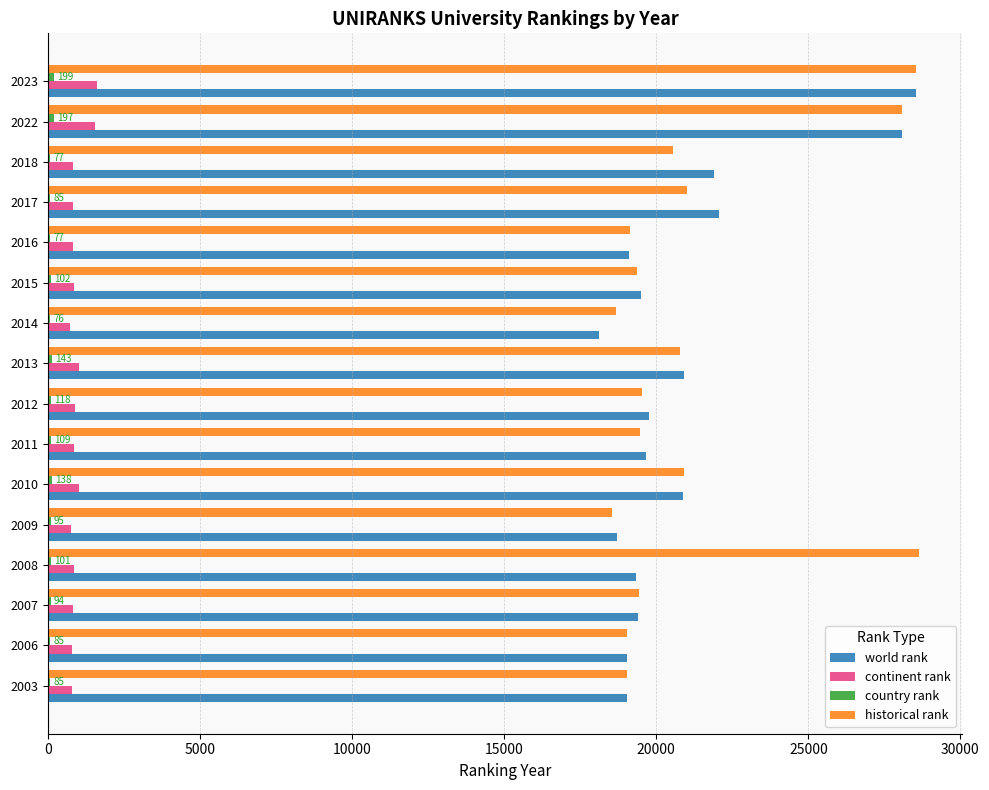

The value of world rank at 2023 is 37375. True or false?

False